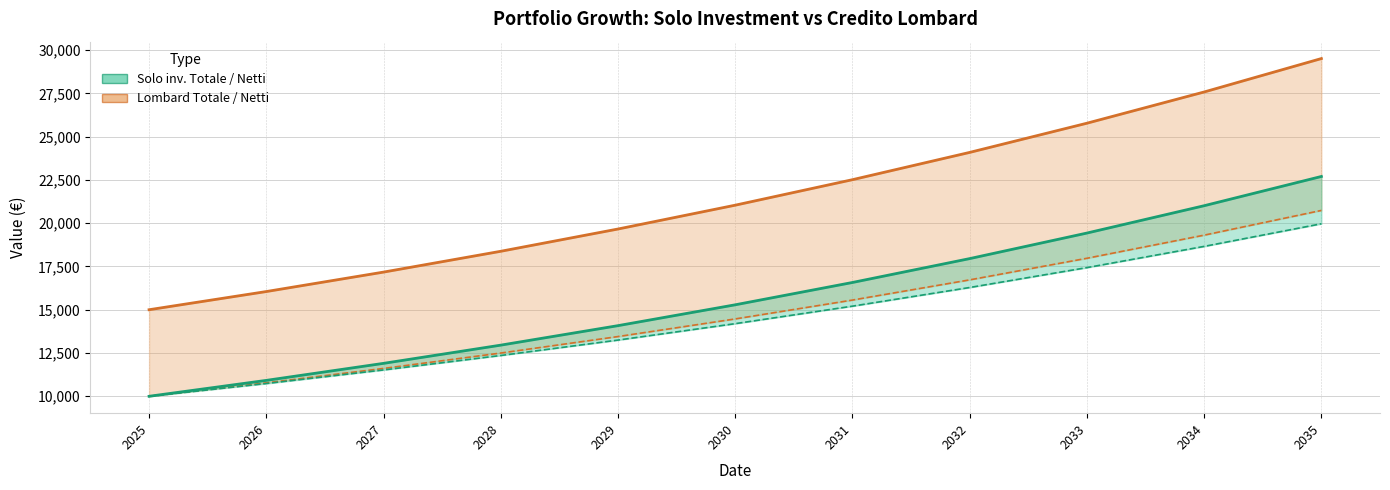

What is the greatest value displayed?

29508.0